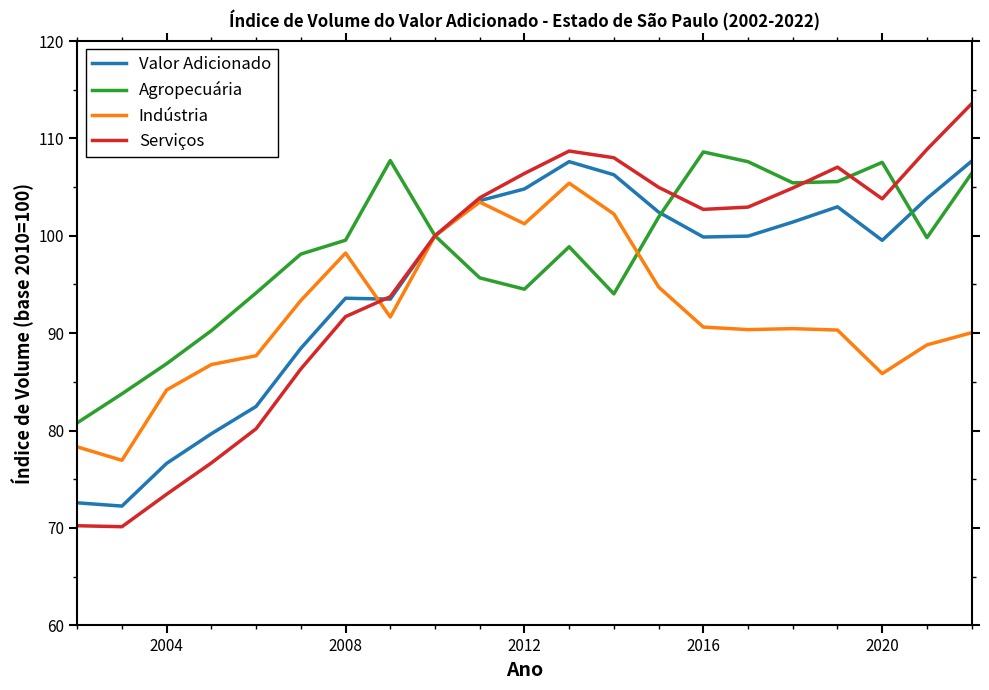

What is the lowest value of the Indústria series?

76.9